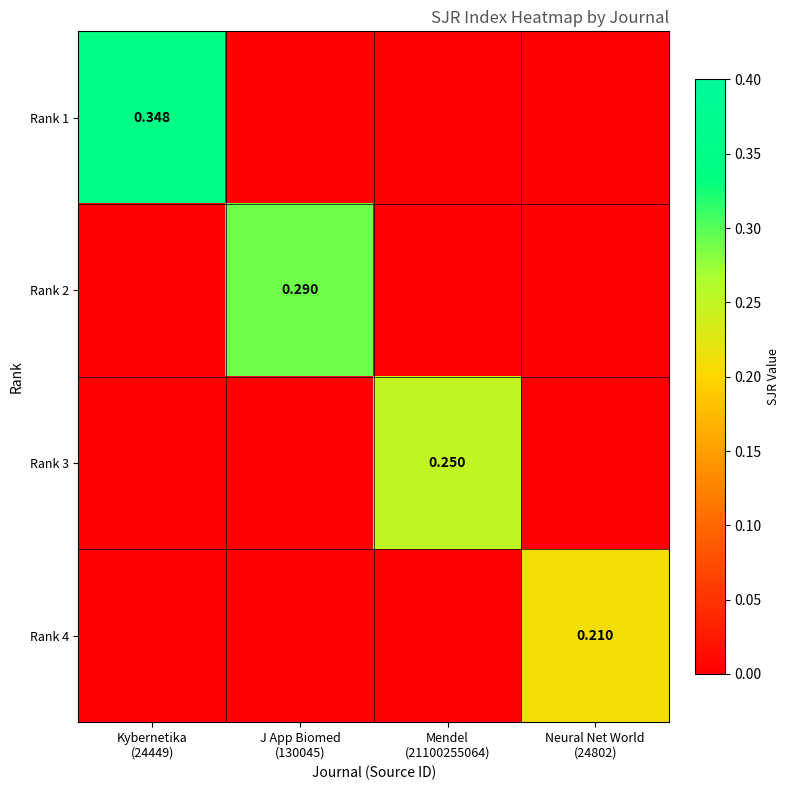

List the series in order of their peak value, highest first.

Rank 1, Rank 2, Rank 3, Rank 4